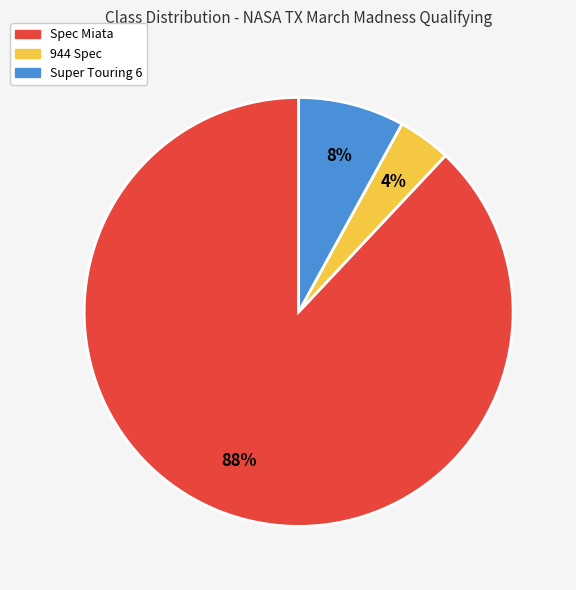

True or false: 944 Spec accounts for 4% of the total.

True